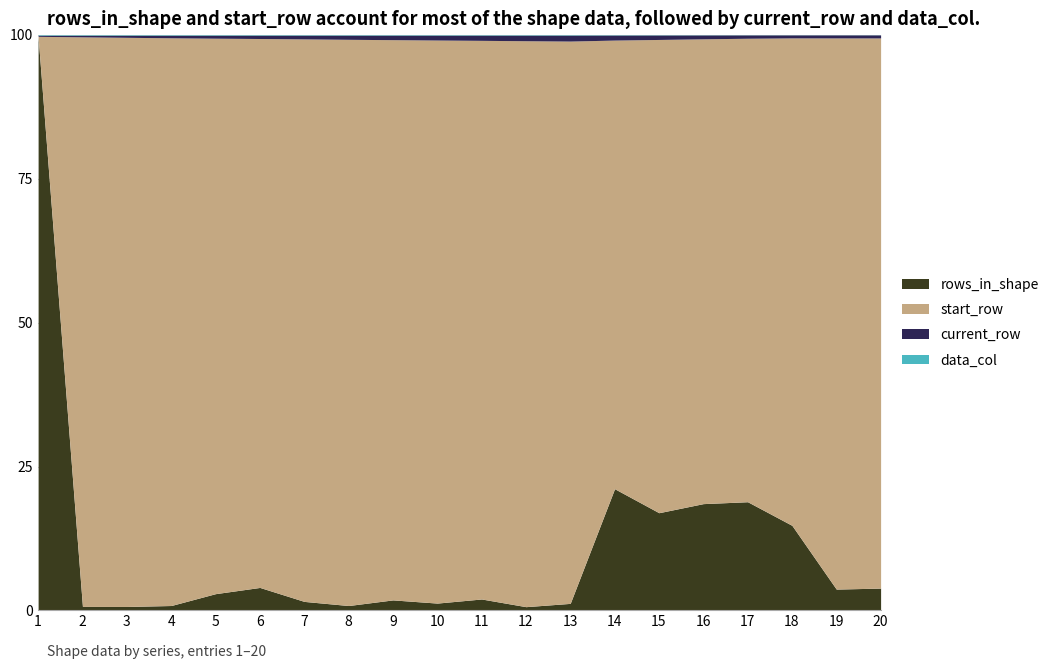

What is the difference between the maximum and minimum values in the start_row series?

3884